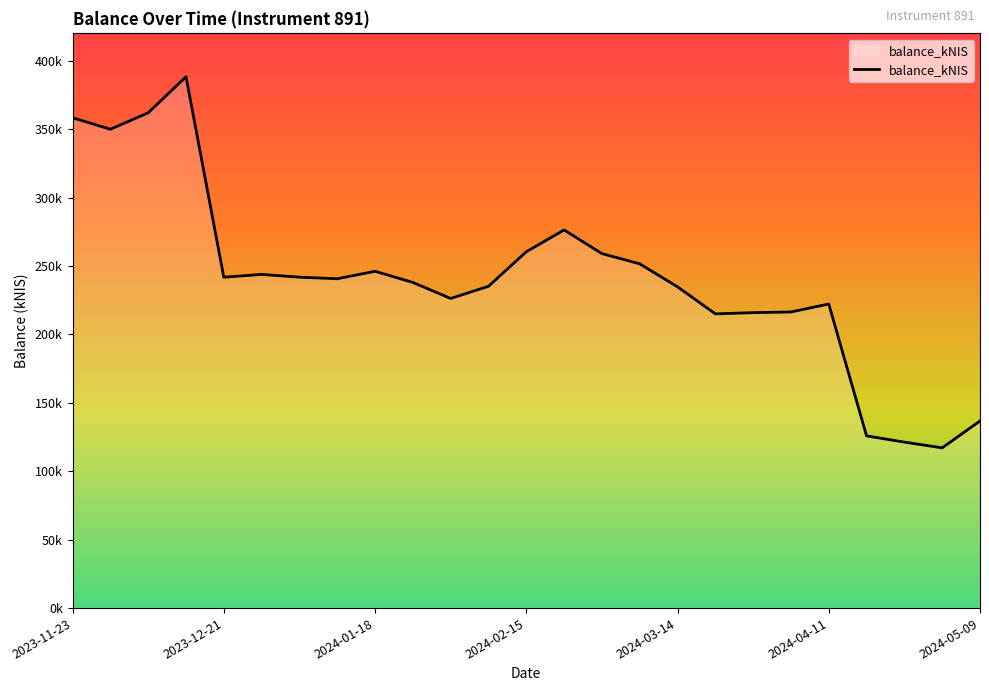

At which category does the data reach its first local peak?

2023-12-14